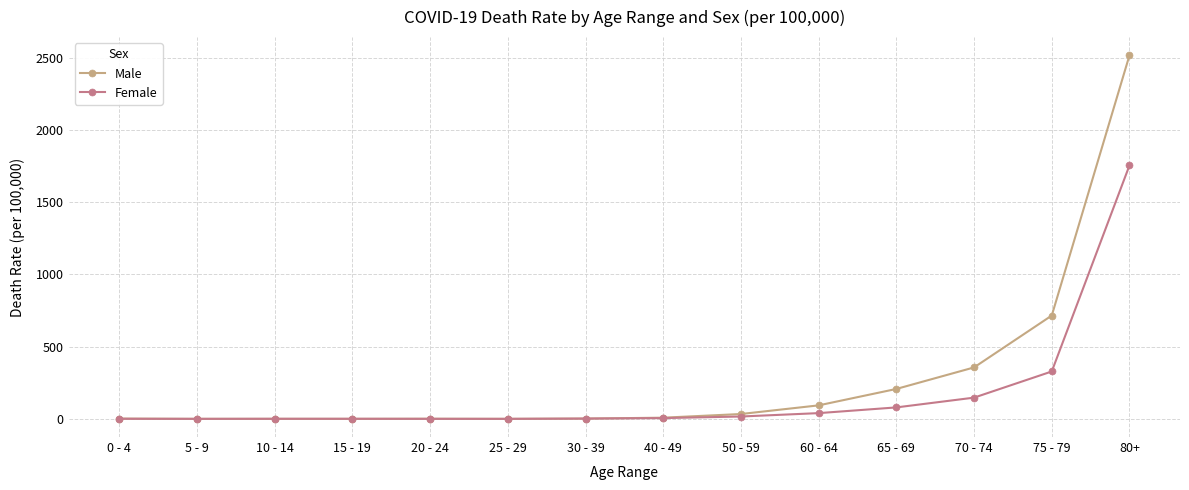

At which category is the sum across all series the highest?

80+